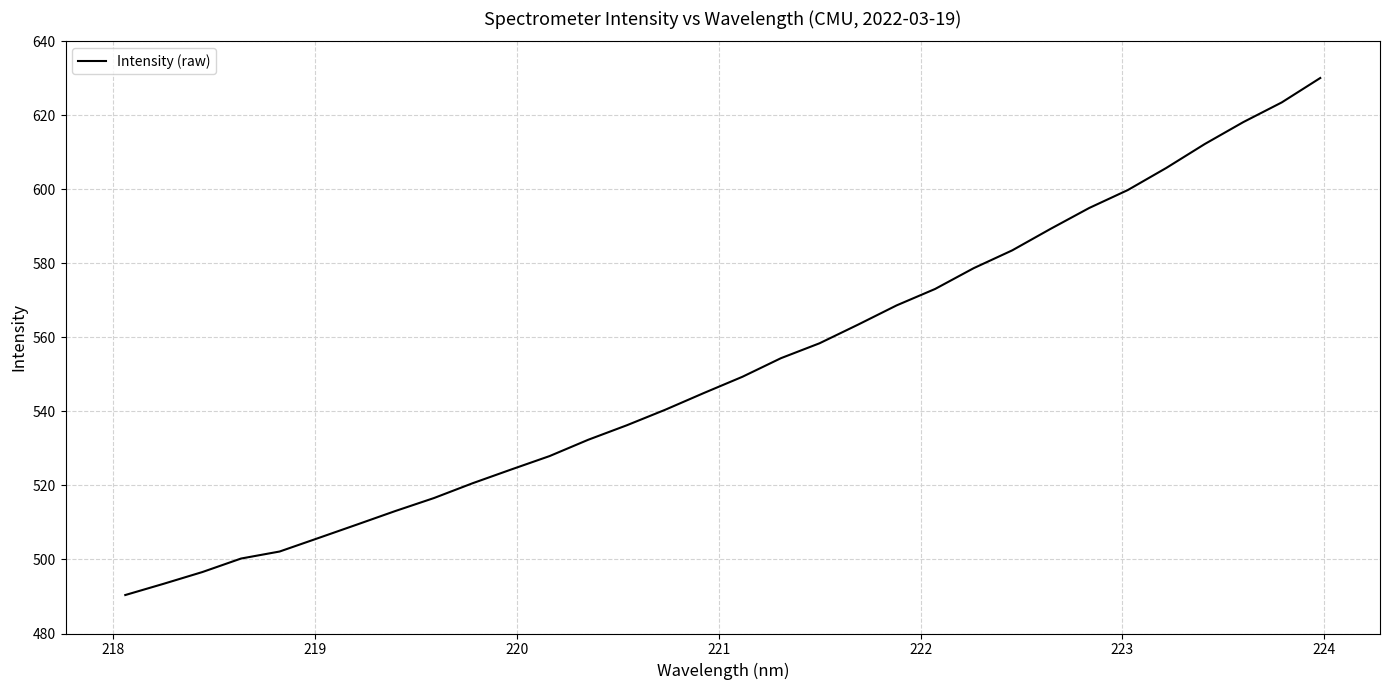

What is the greatest value displayed?

630.1